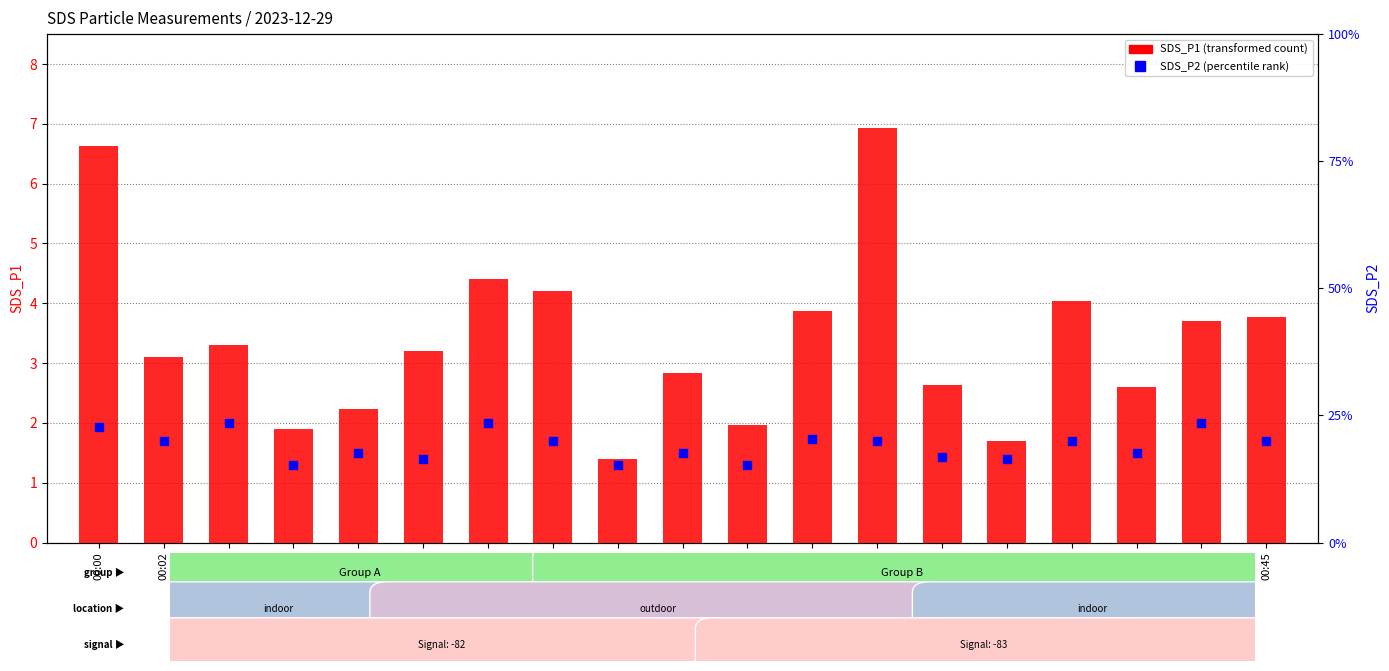

Which series contains the lowest Y value?

SDS_P2 (percentile rank)